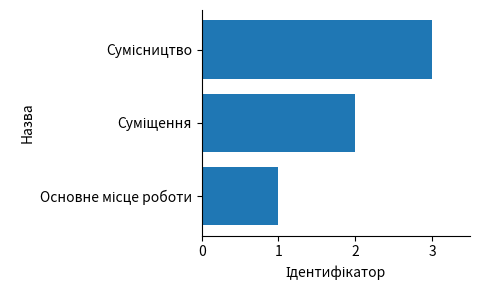

What is the sum of all values?

6